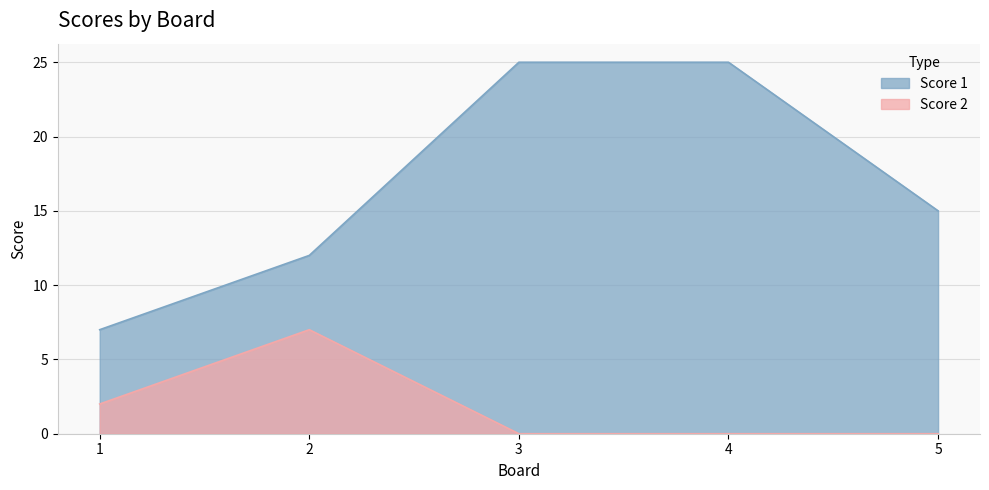

What are all the series names shown in the legend?

Score 1, Score 2